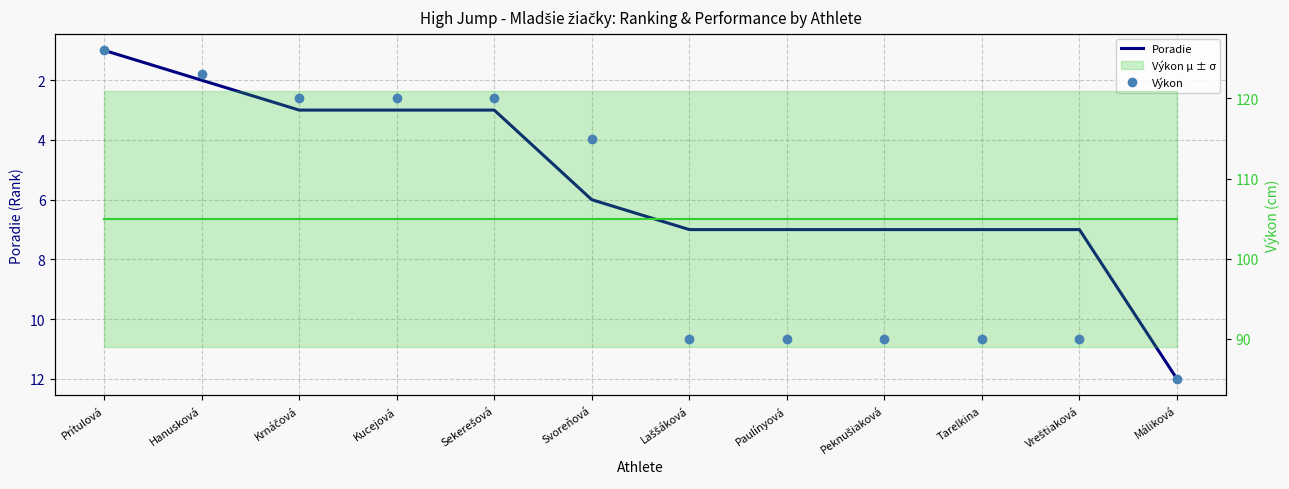

What is the spread (max minus min) of values at Svoreňová?

109